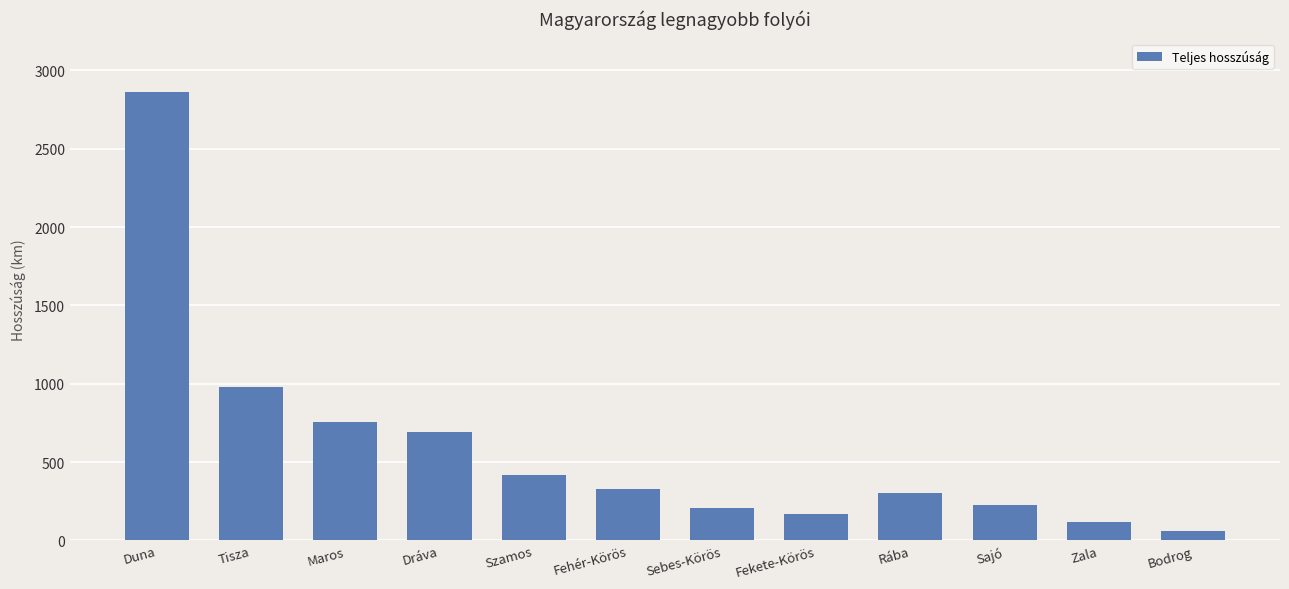

Is it true that the value at Dráva is 695?

True